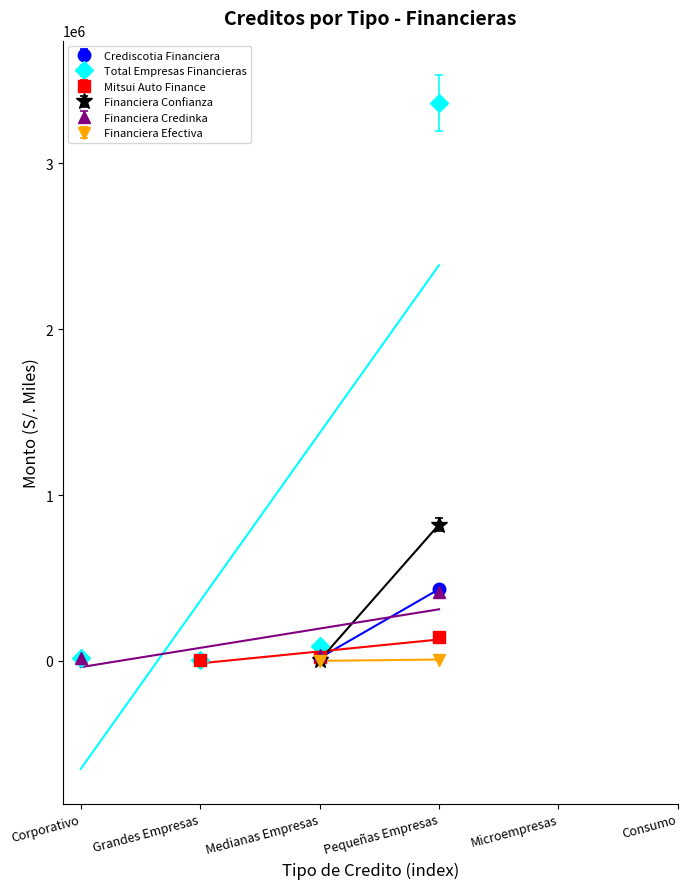

Is the value of Total Empresas Financieras at Grandes Empresas greater than the value of Financiera Efectiva at Consumo?

Yes